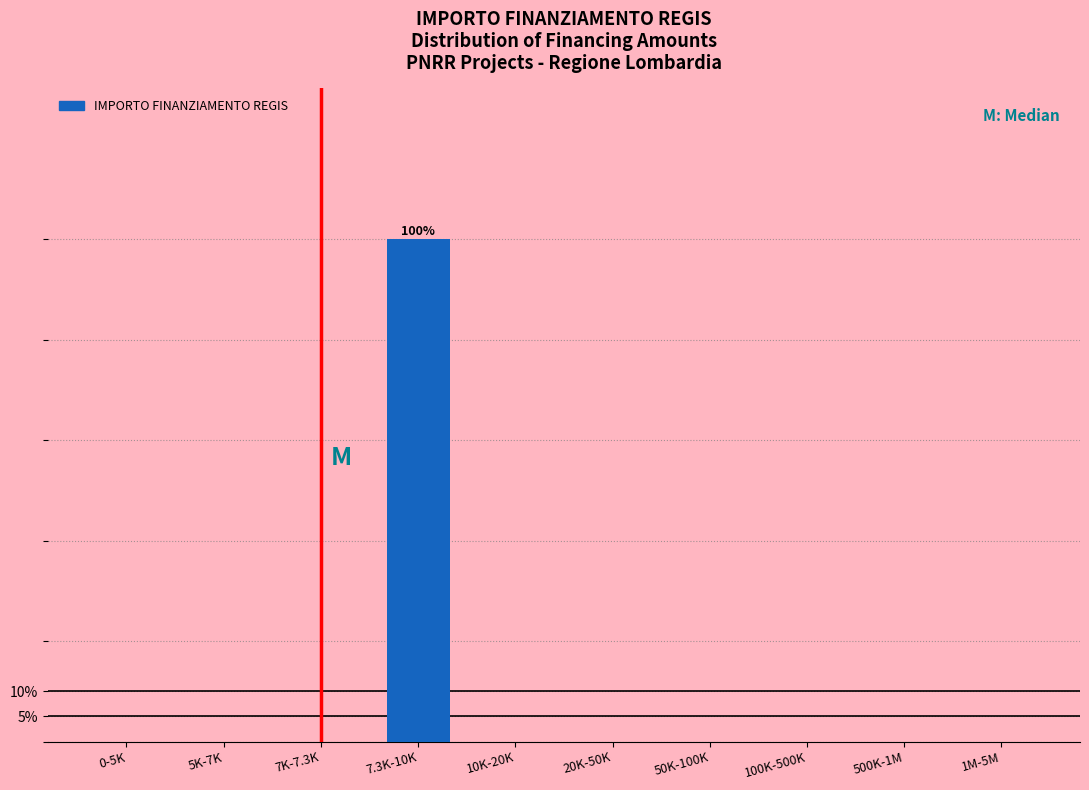

Reading left to right, extract all data points from this chart.

0-5K=0	5K-7K=0	7K-7.3K=0	7.3K-10K=100	10K-20K=0	20K-50K=0	50K-100K=0	100K-500K=0	500K-1M=0	1M-5M=0